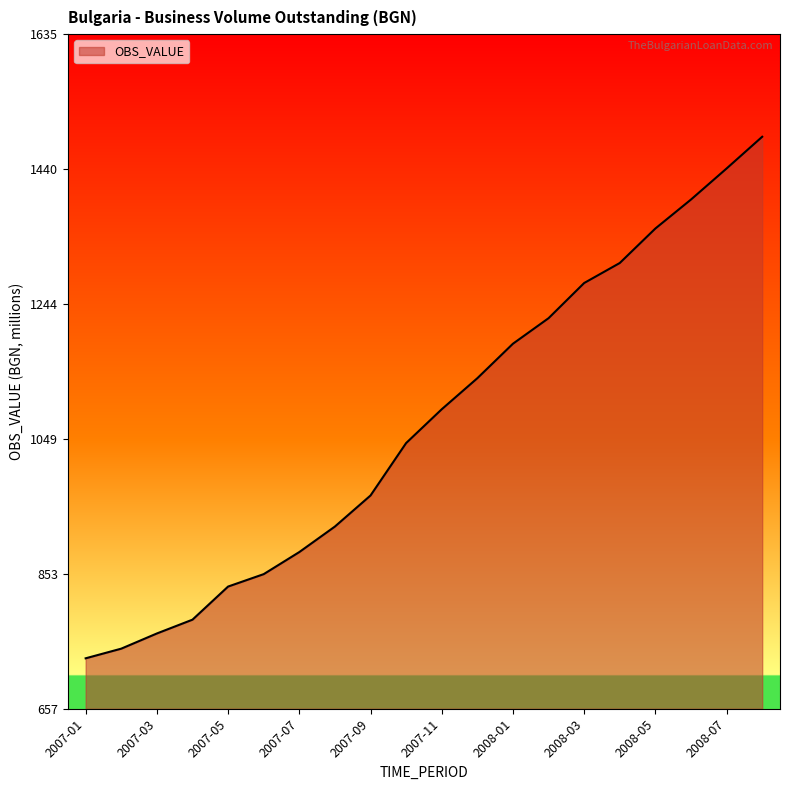

What is the average value?

1072